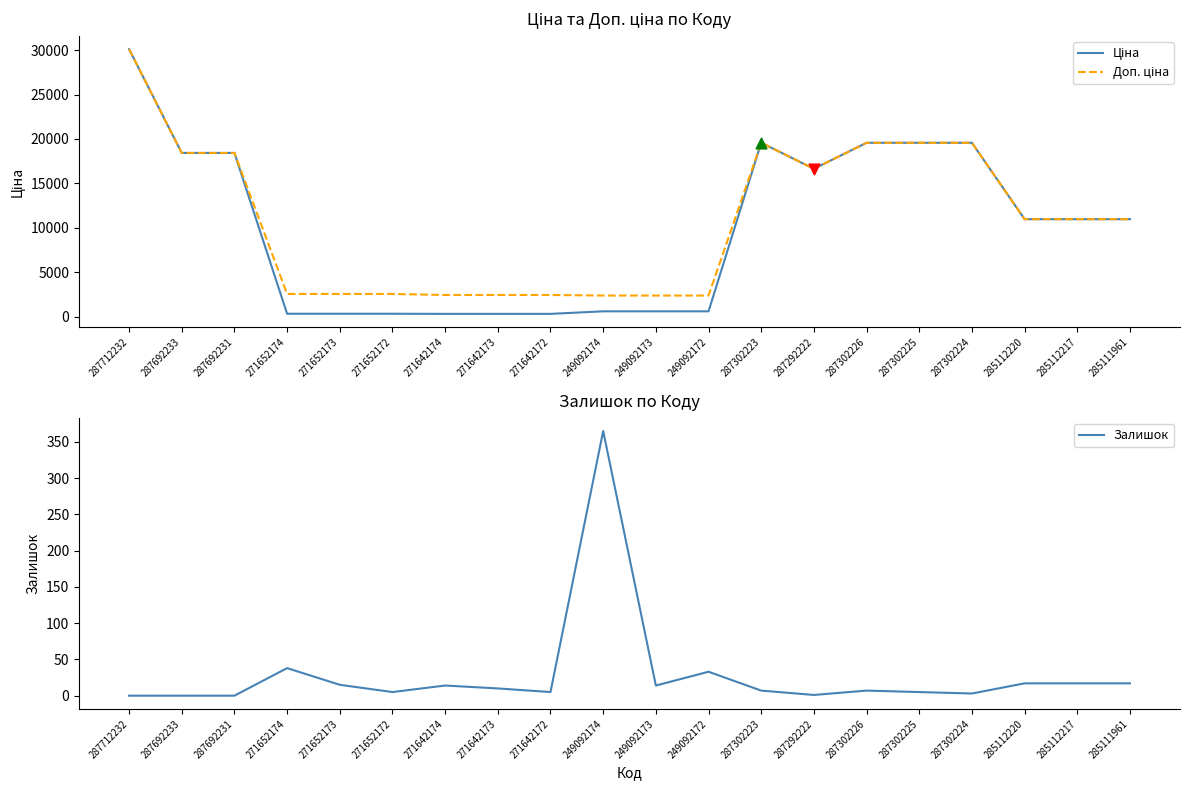

What are all the series names shown in the legend?

Ціна, Доп. ціна, Залишок